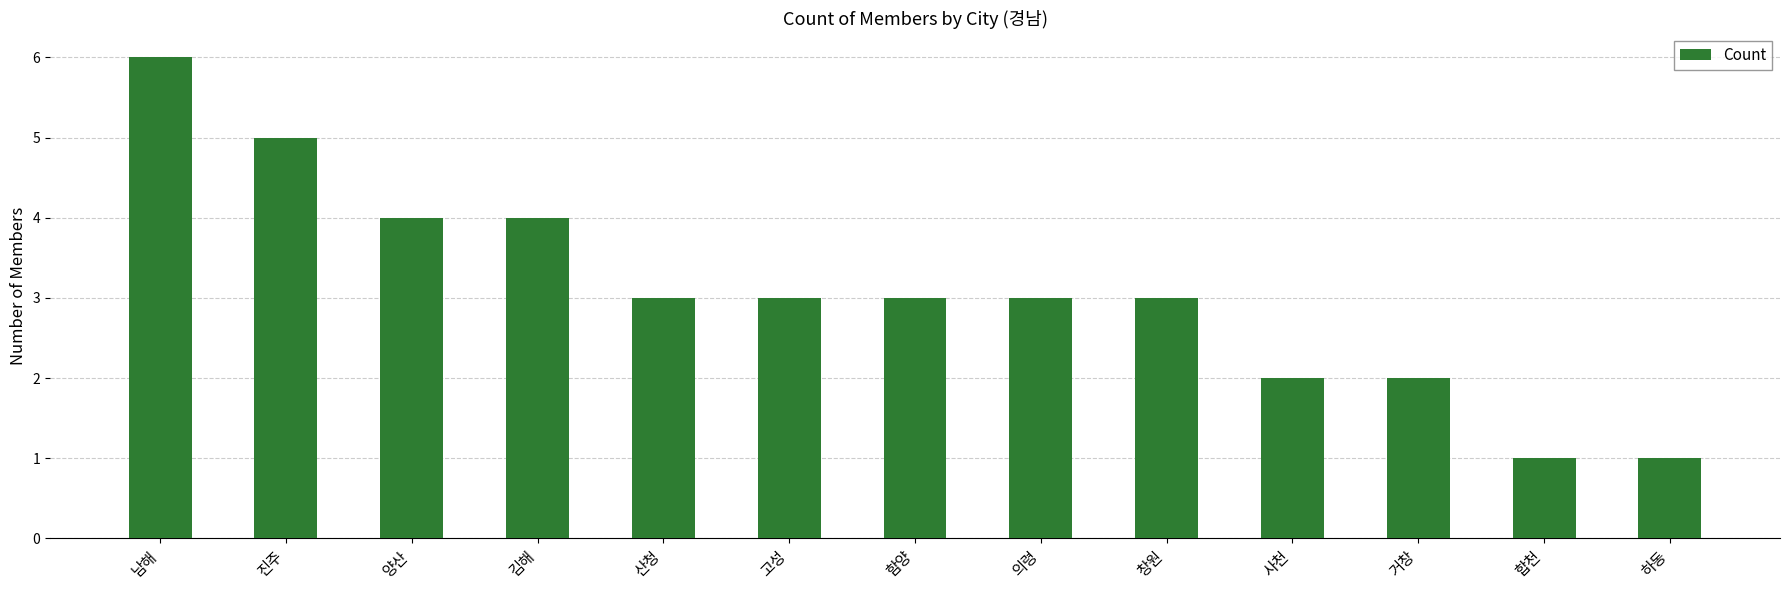

Reading left to right, list all the values displayed in this chart.

6	5	4	4	3	3	3	3	3	2	2	1	1